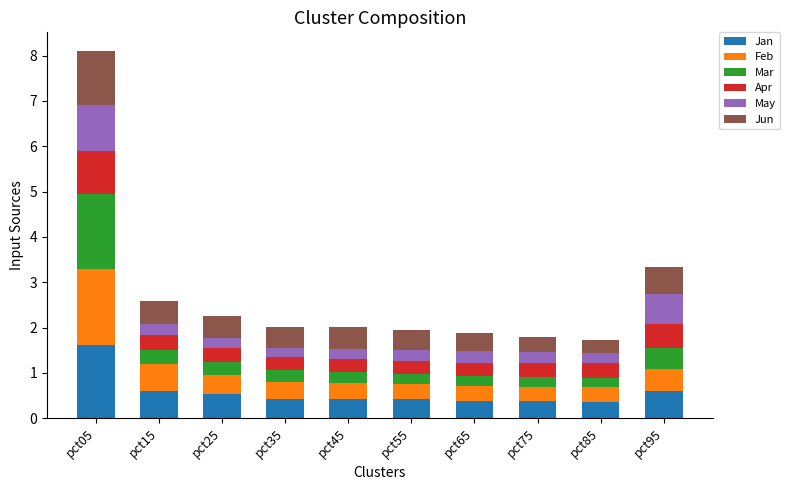

At which category is the sum across all series the highest?

pct05